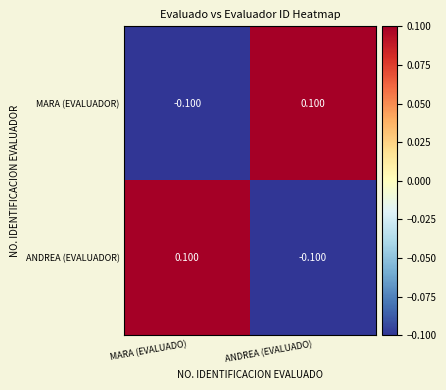

What is the smallest value displayed?

-0.1